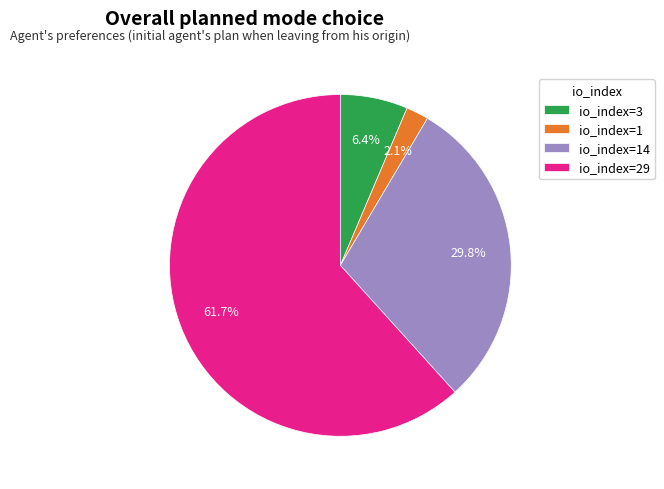

What is the majority slice?

io_index=29